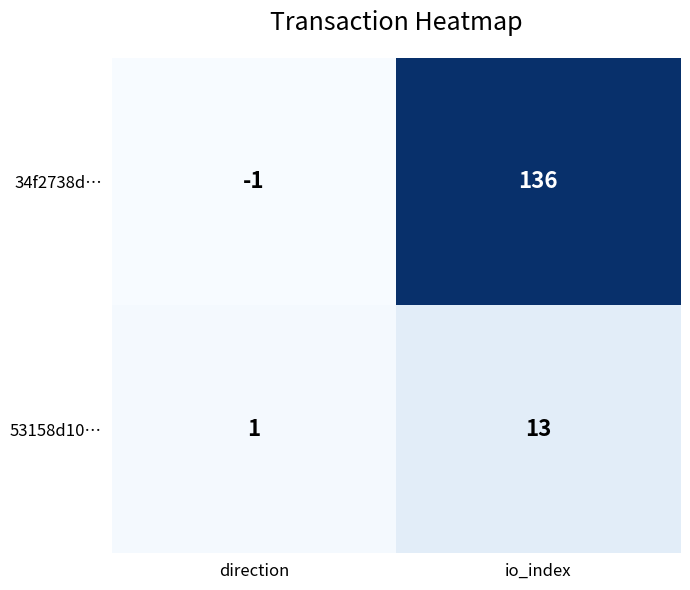

What is the difference between the highest and lowest values at io_index?

123